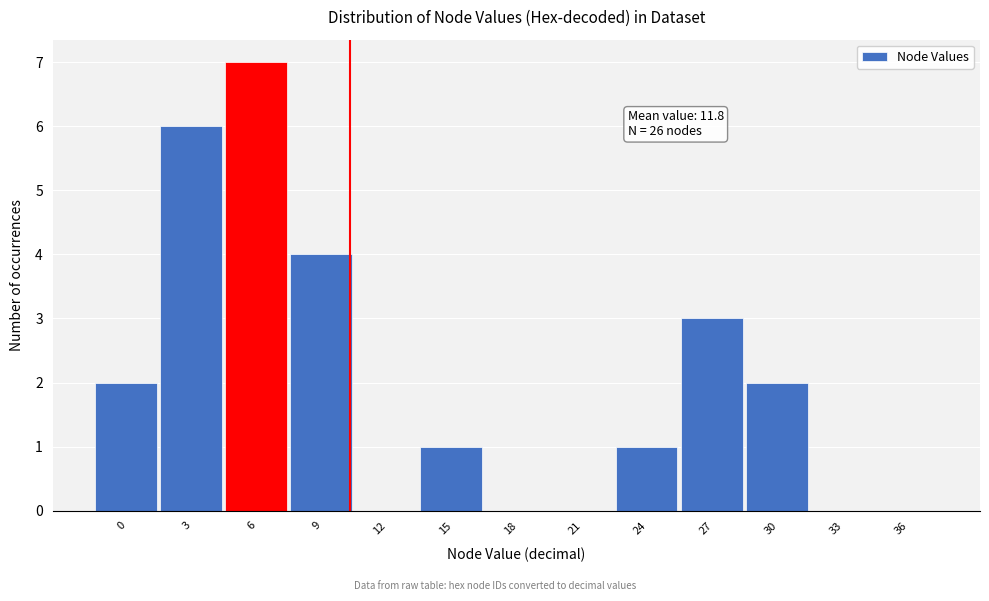

Reading left to right, extract all data points from this chart.

0=2	3=6	6=7	9=4	12=0	15=1	18=0	21=0	24=1	27=3	30=2	33=0	36=0